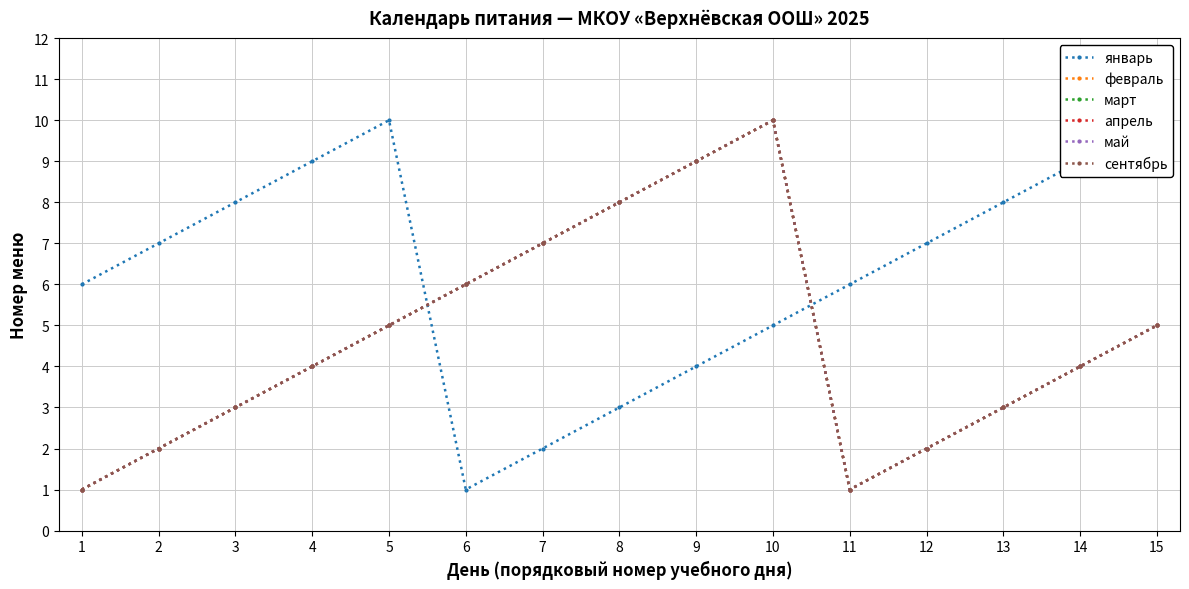

In январь, how many points are higher than both neighbors (excluding endpoints)?

1